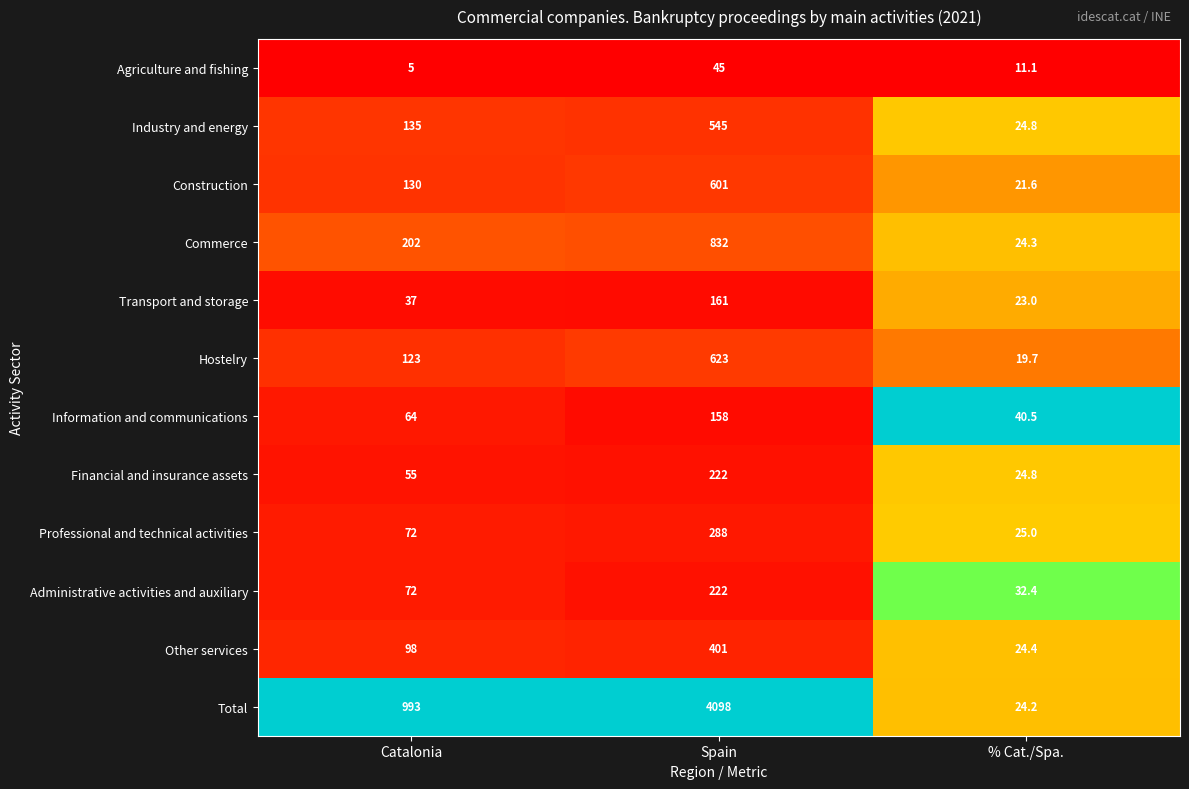

Between Spain and % Cat./Spa., which series saw the biggest shift?

Total